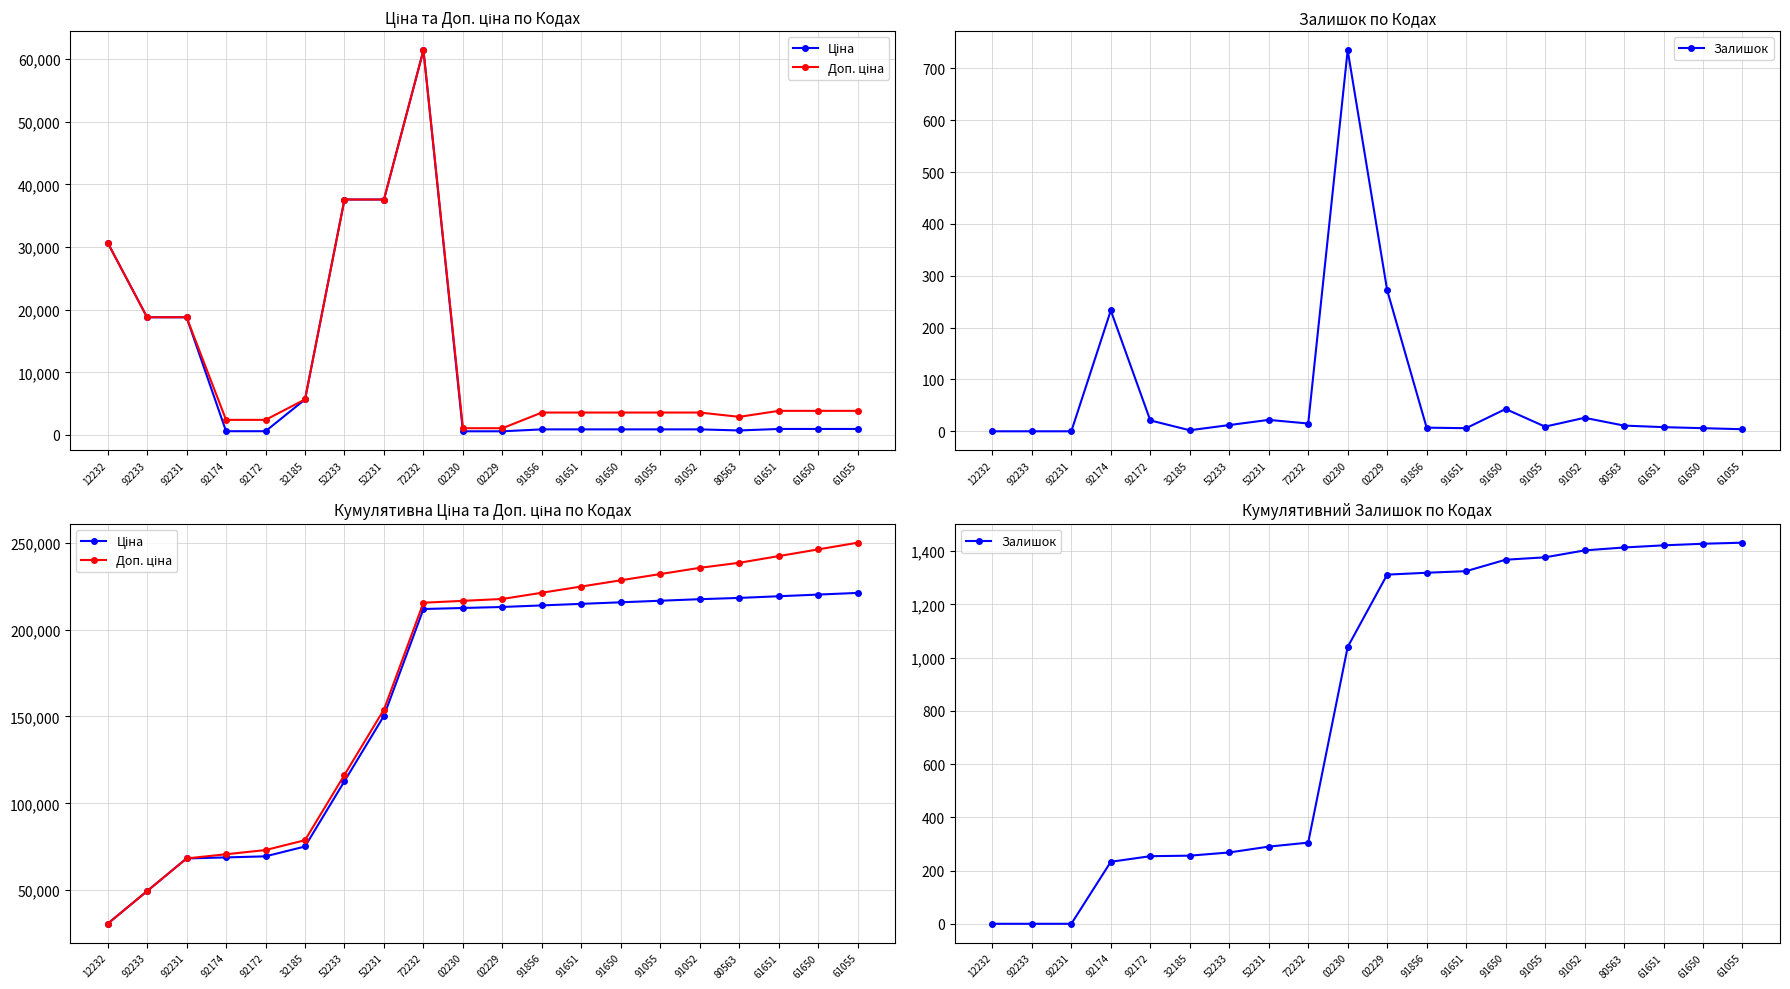

At which label is Ціна closest to 125902?

52233